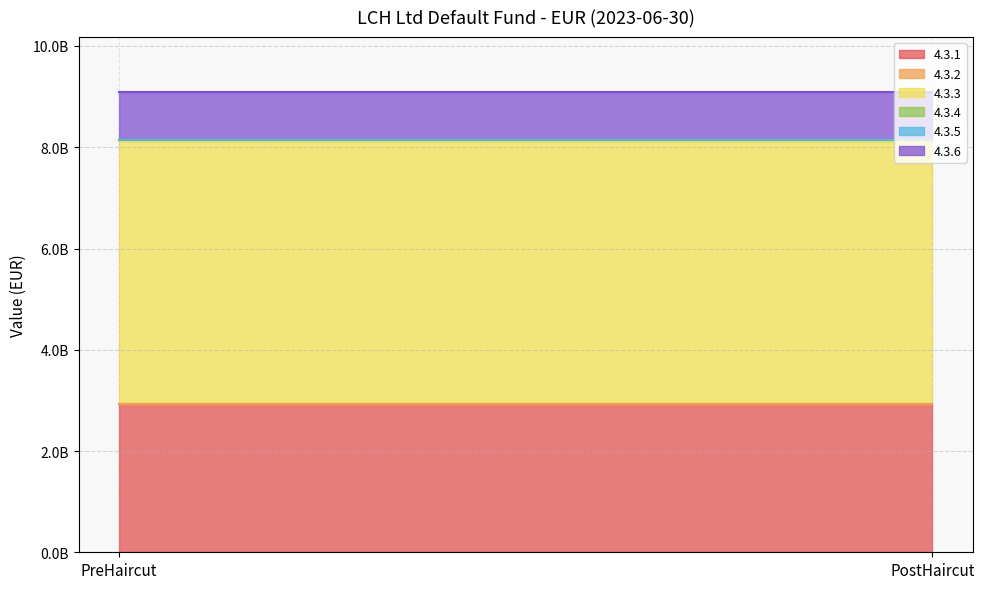

Where is 4.3.2 nearest to the value 0?

PreHaircut